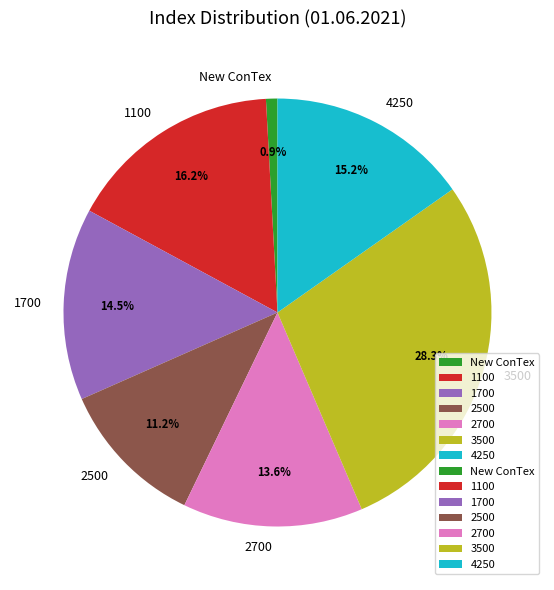

Is there a majority slice in this chart?

No